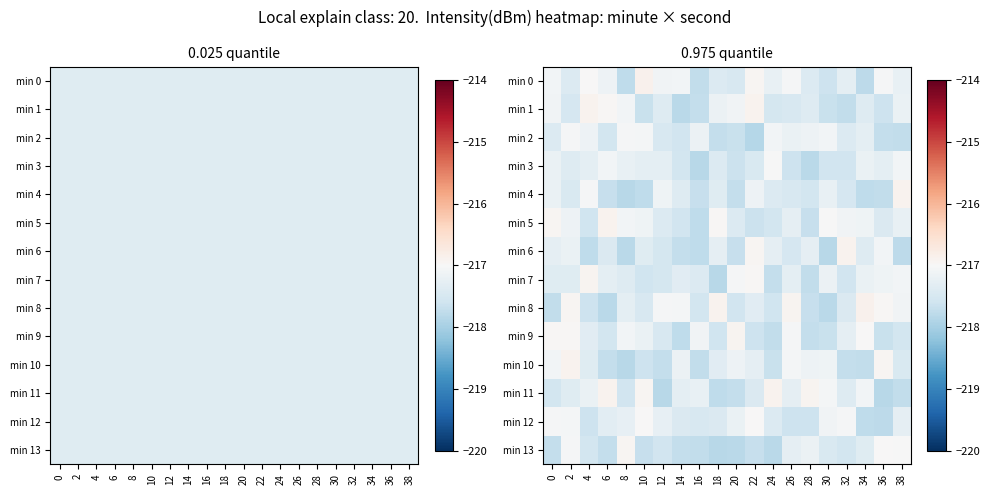

What is the difference between the maximum and minimum values in the min 11 series?

0.9